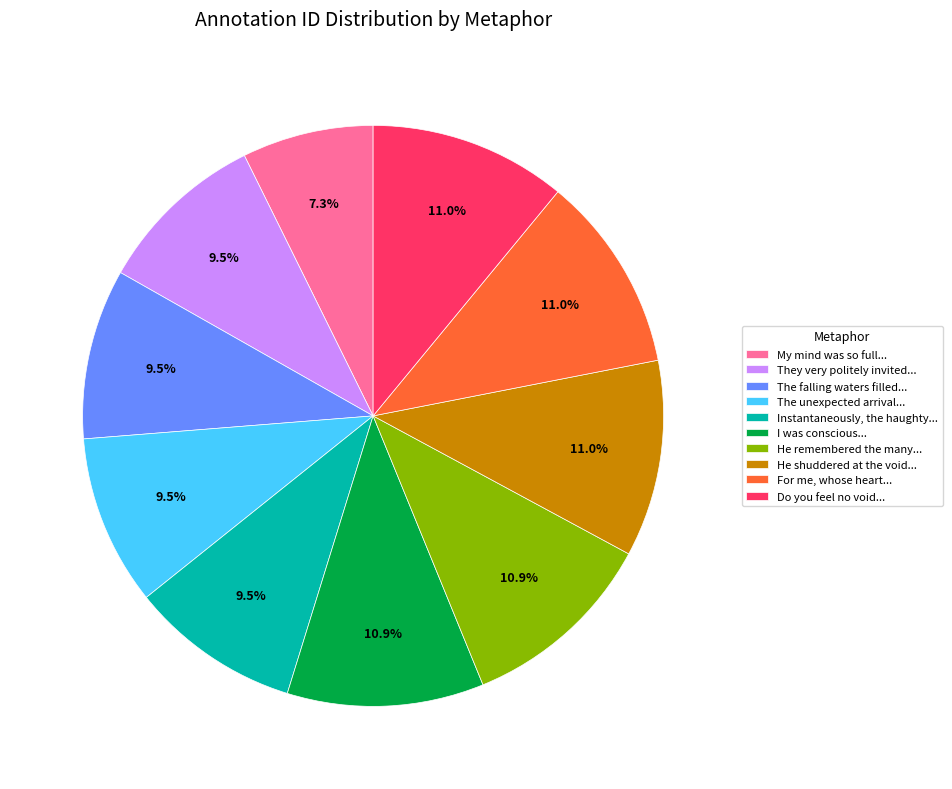

Which slice is the smallest?

My mind was so full...